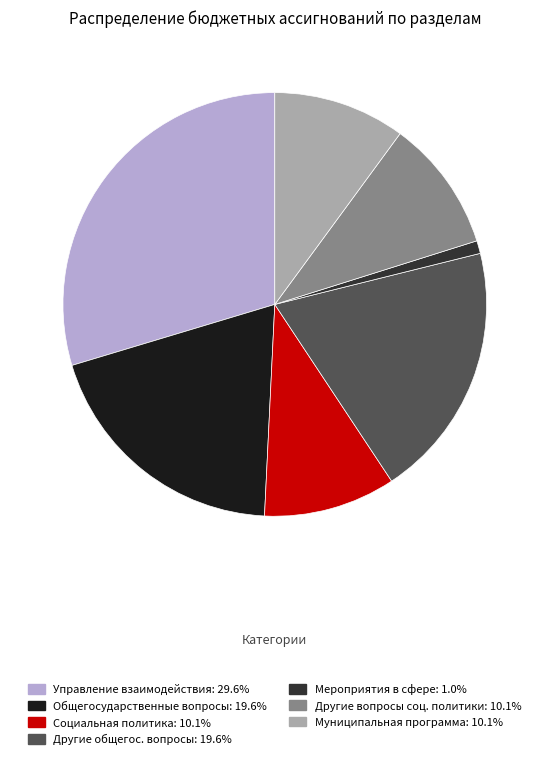

Is there a majority slice in this chart?

No